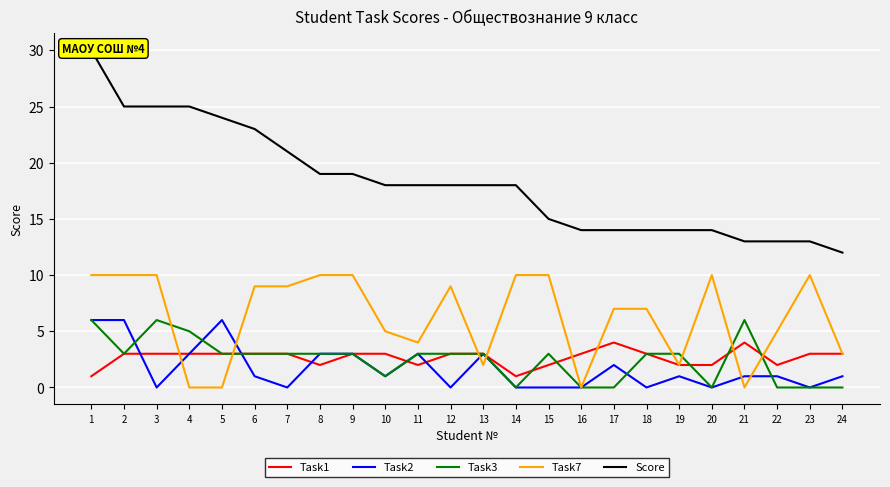

Where is Task1 nearest to the value 2?

8